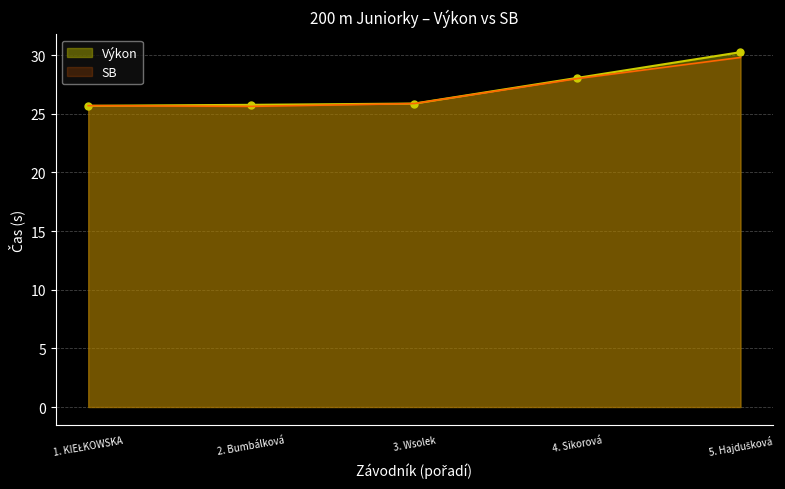

What is the total value across all series at 4. Sikorová?

56.1